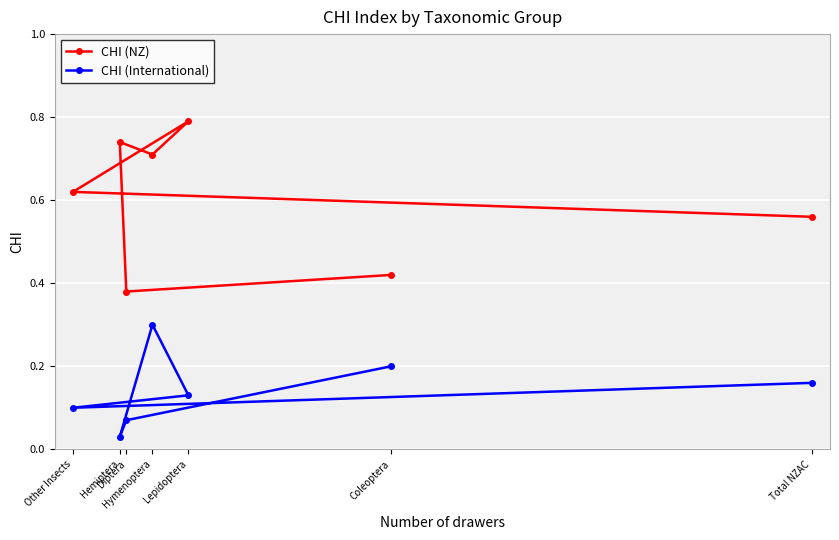

Count the number of categories in the chart.

7